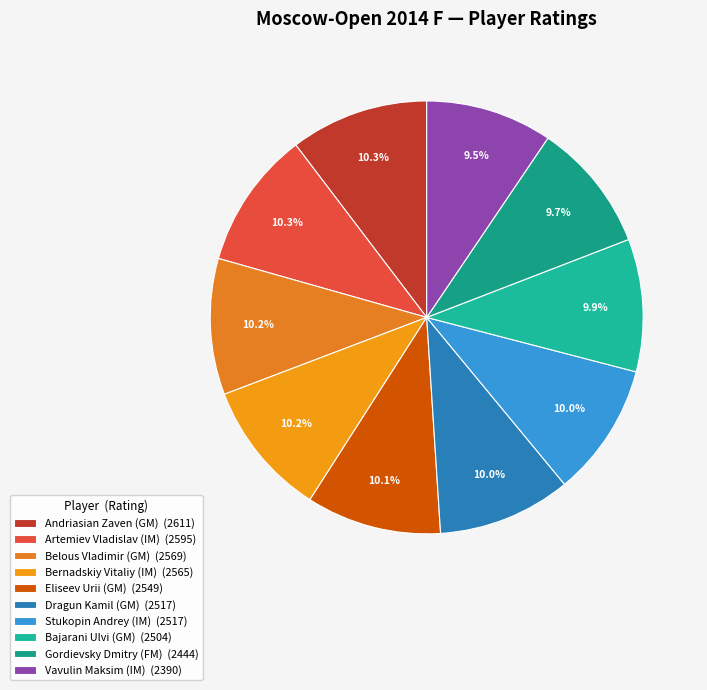

Is it true that Eliseev Urii (GM) is 10% of the pie?

True